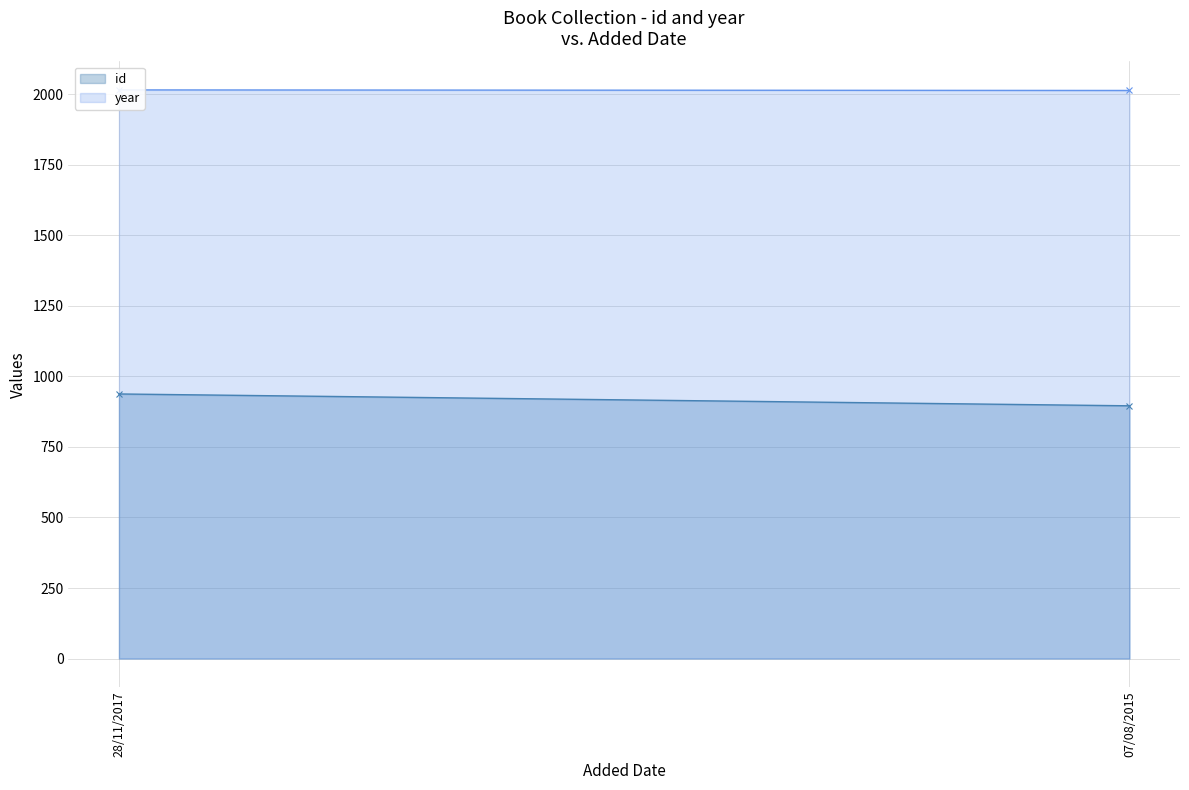

What position from the left is 07/08/2015?

2